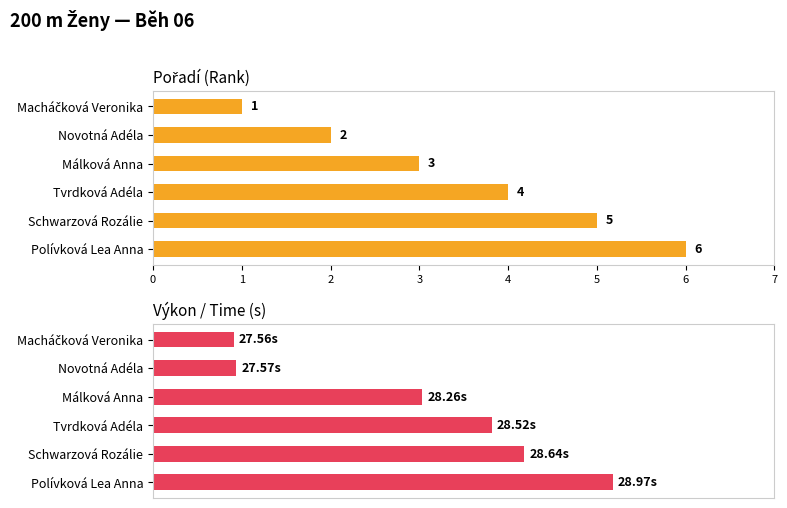

Between Tvrdková Adéla and Macháčková Veronika, which is larger?

Tvrdková Adéla